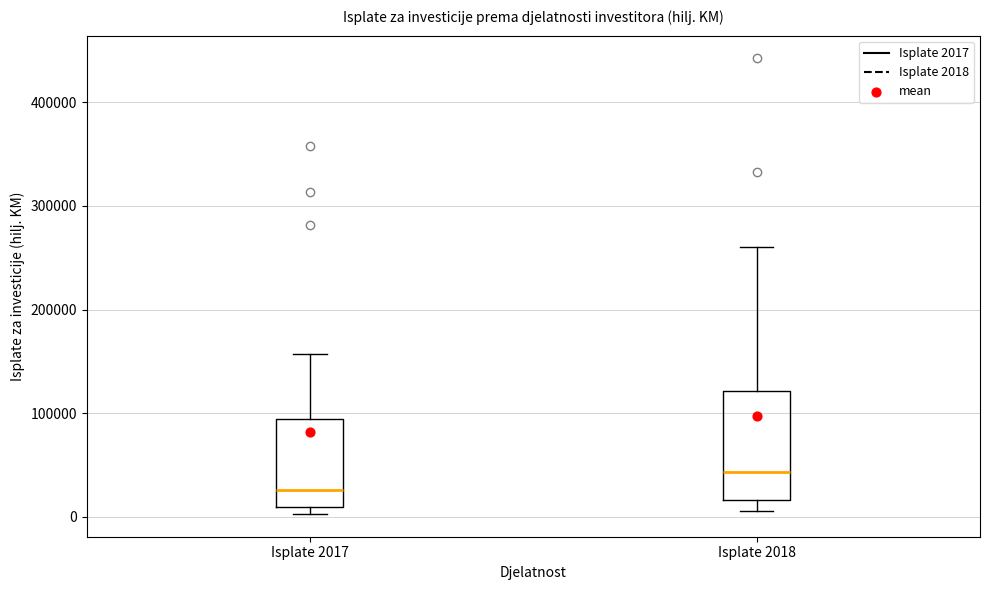

Where does the upper whisker of the box for Isplate 2017 end on the y-axis? The values are not printed on the chart, so give them approximately, as read against the axis.

160000